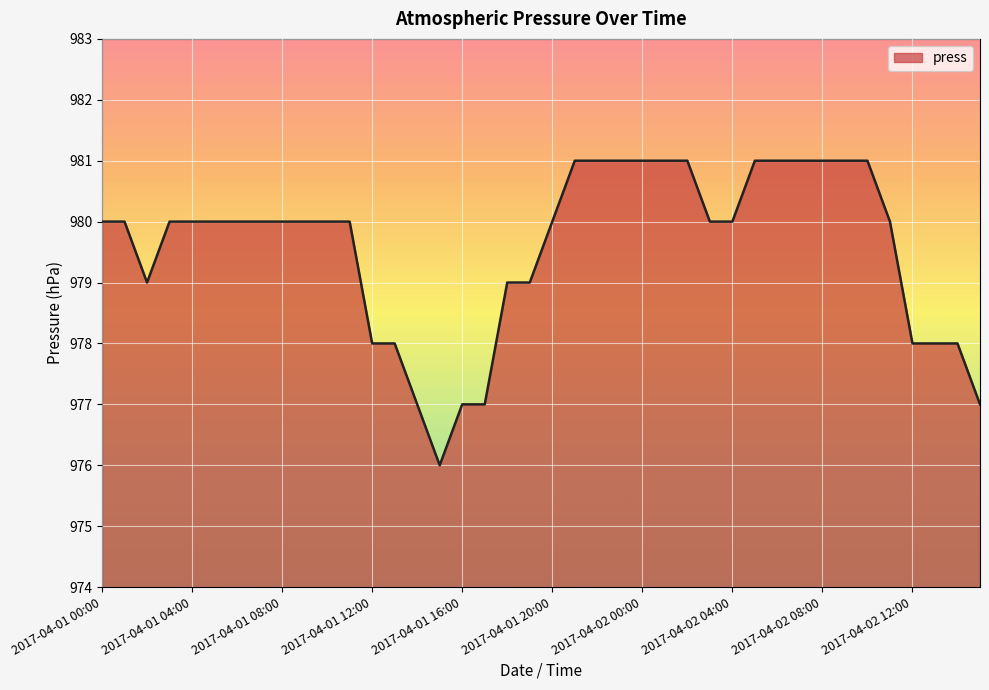

How many series are shown in this chart?

1